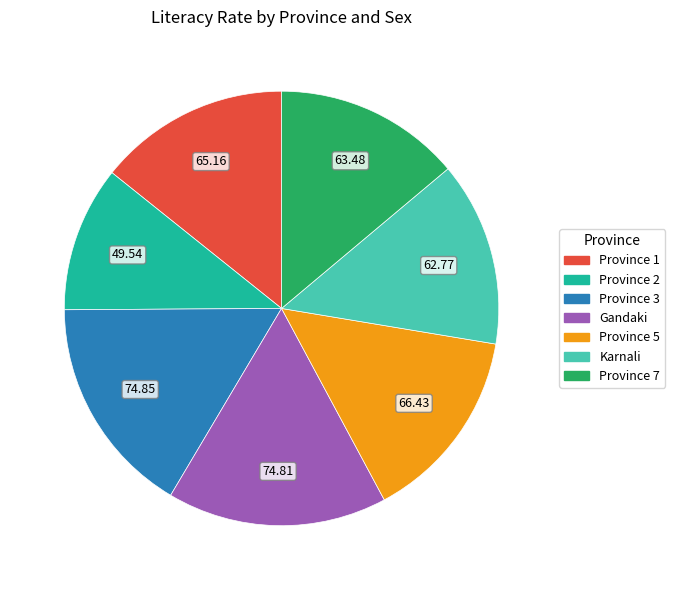

Is there a majority slice in this chart?

No